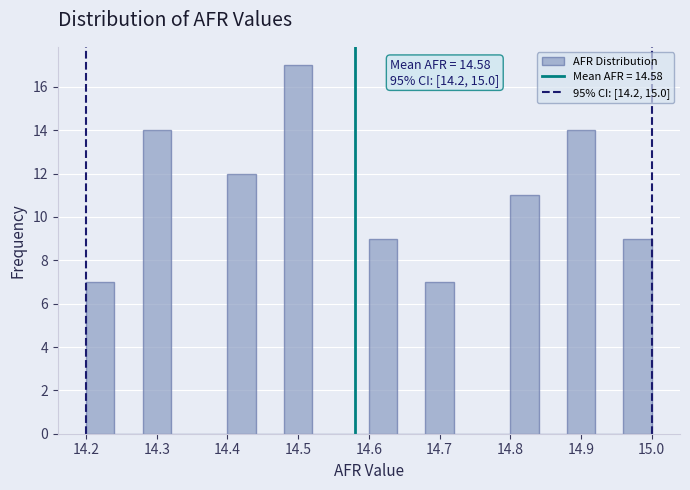

Over which range of the x-axis is the bar tallest?

14.48 to 14.52